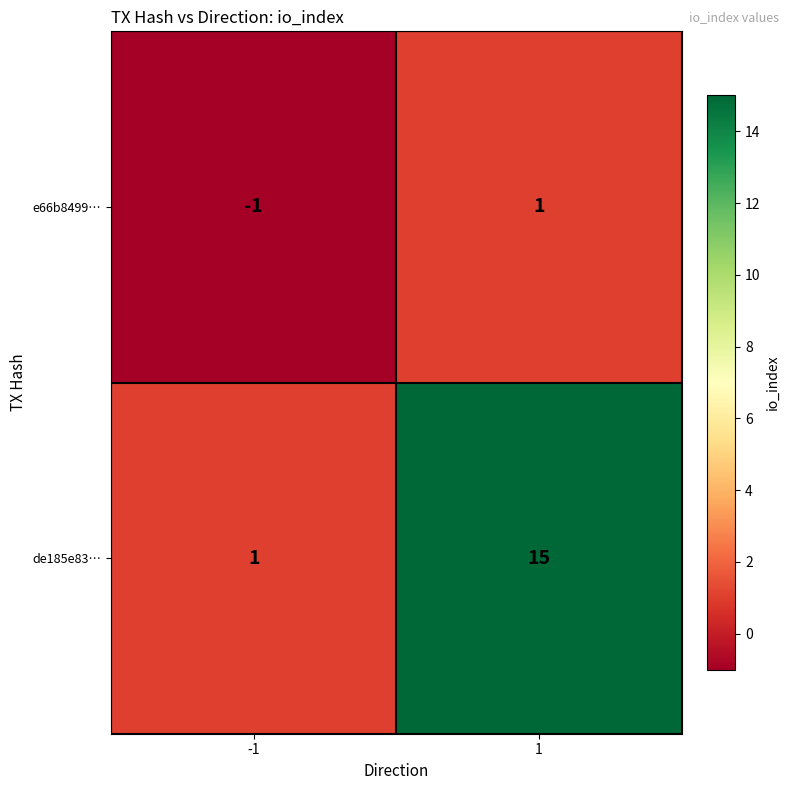

True or false: de185e83… has a value of 5 at 1.

False